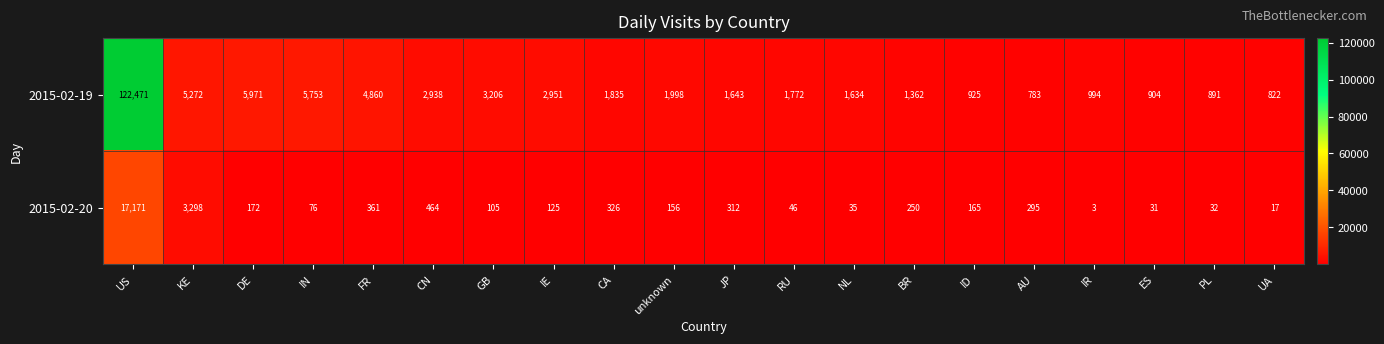

Which series has the widest spread of values?

2015-02-19